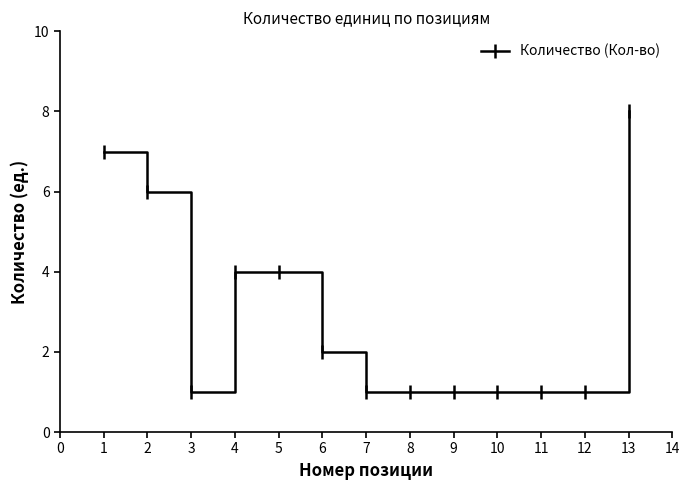

What is the change in value from 5 to 12?

-3